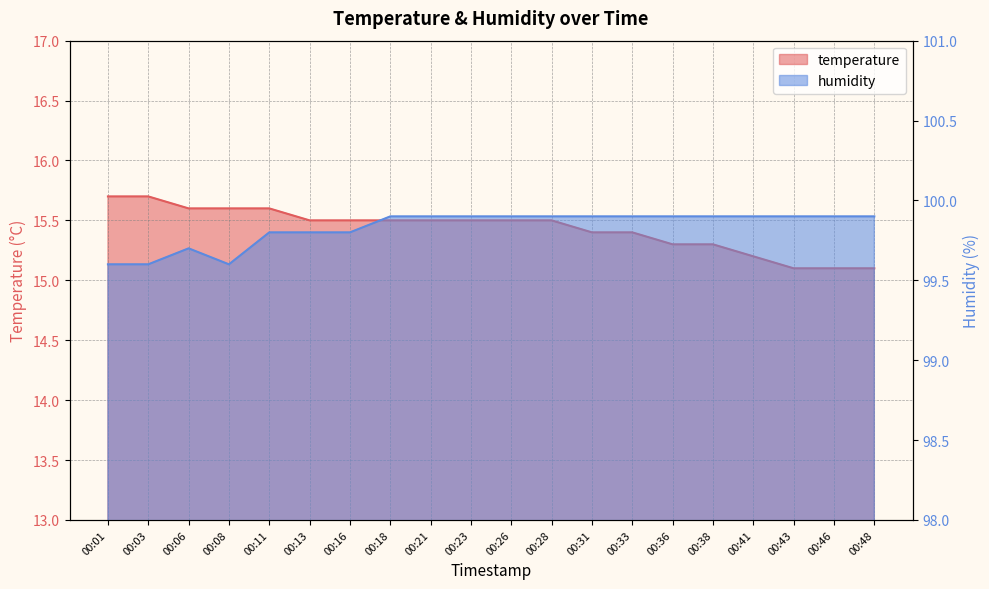

What are all the series names shown in the legend?

temperature, humidity